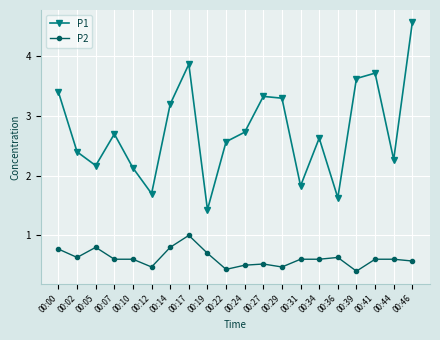

What is the difference between the highest and lowest values at 00:31?

1.2